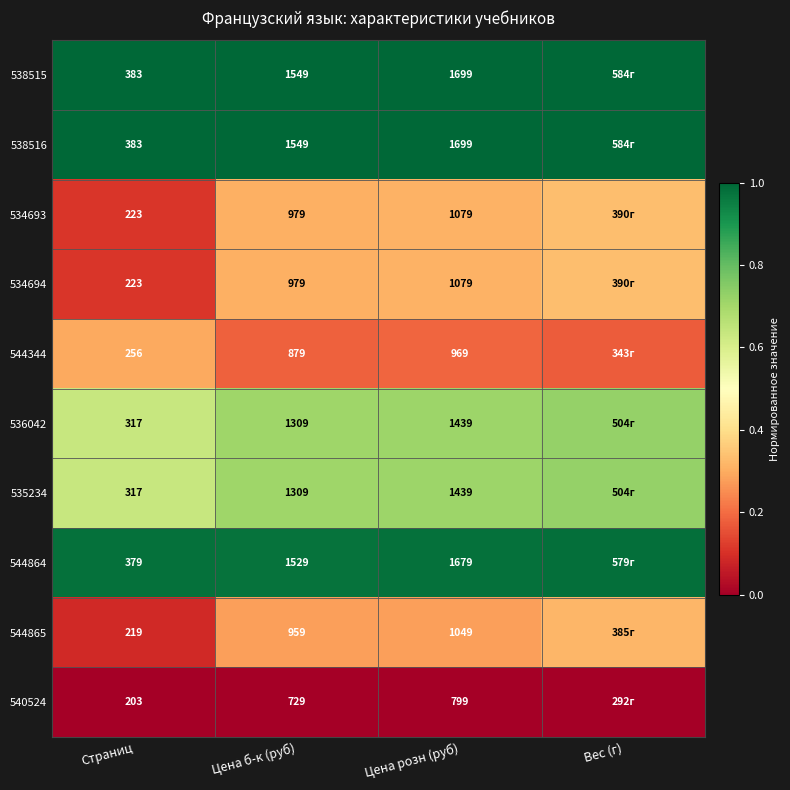

Is the value of 544344 at Страниц greater than the value of 544864 at Цена б-к (руб)?

No